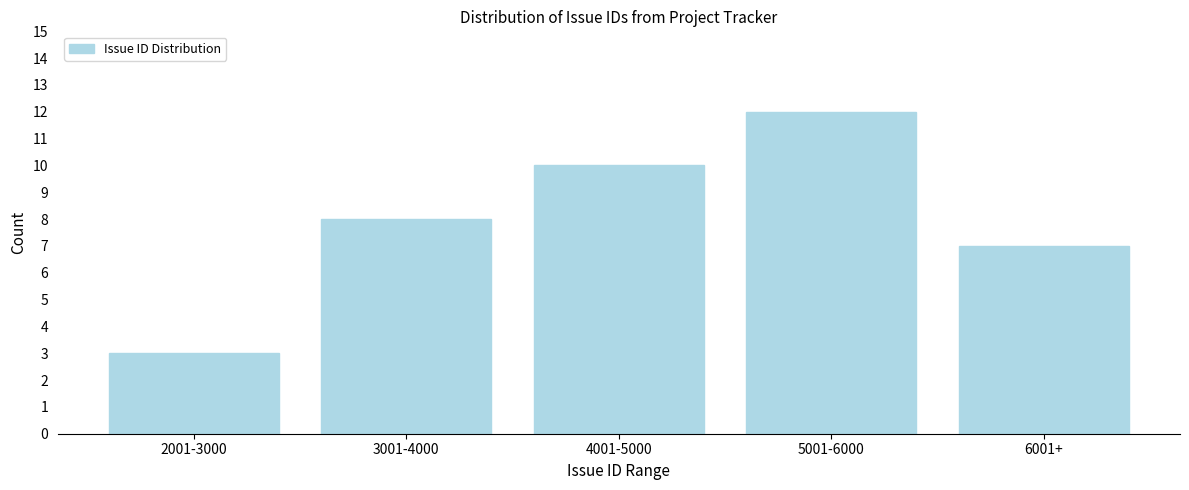

Reading left to right, extract all data points from this chart.

3	8	10	12	7